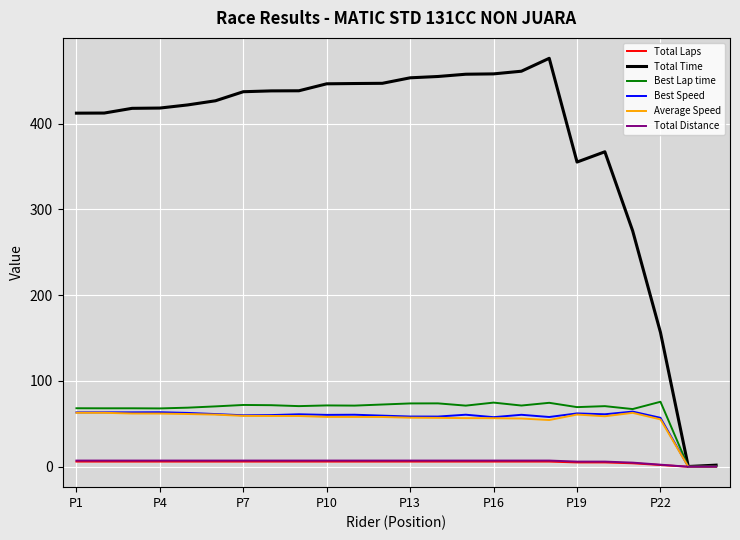

What is the maximum value for Best Lap time?

75.7